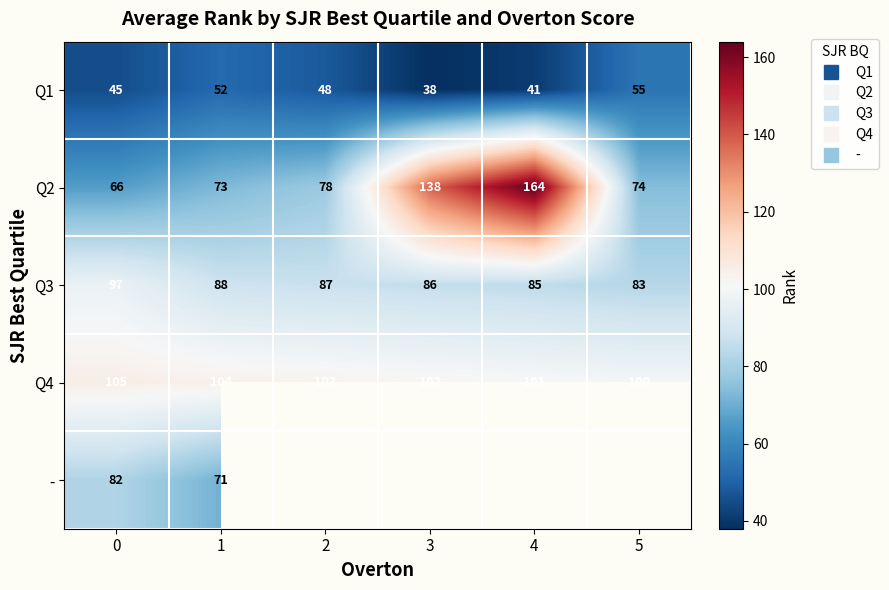

What is the sum of all Q4 values?

615.0